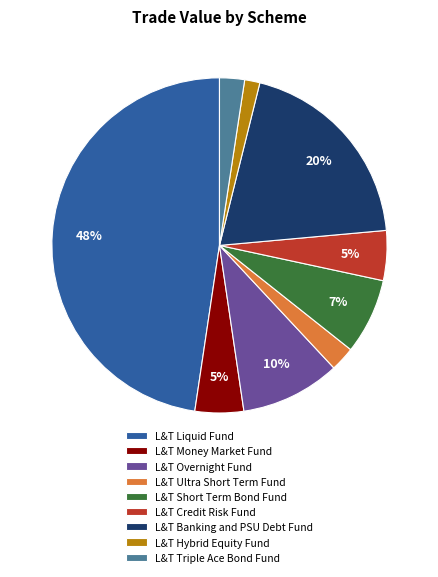

Is there a majority slice in this chart?

No